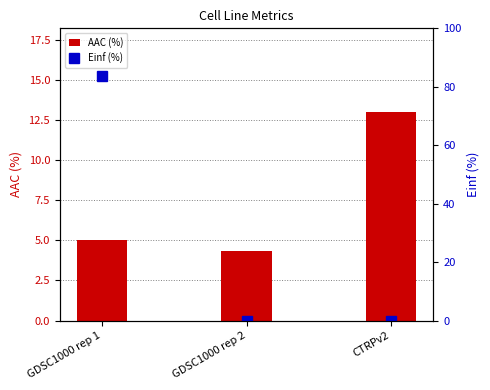

Reading right to left, list all the values displayed in this chart.

AAC (%): CTRPv2=13.0	GDSC1000 rep 2=4.4	GDSC1000 rep 1=5.0
Einf (%): CTRPv2=0.0	GDSC1000 rep 2=0.0	GDSC1000 rep 1=83.8